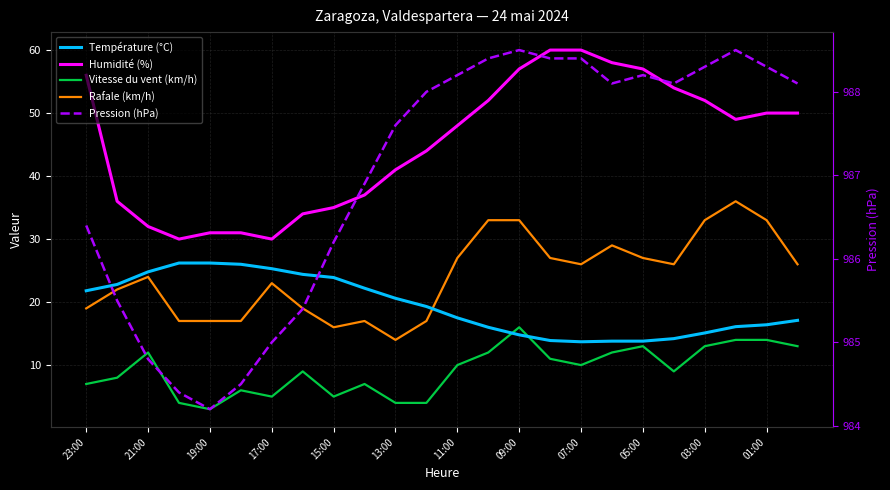

True or false: Rafale (km/h) and Humidité (%) cross at least once.

False